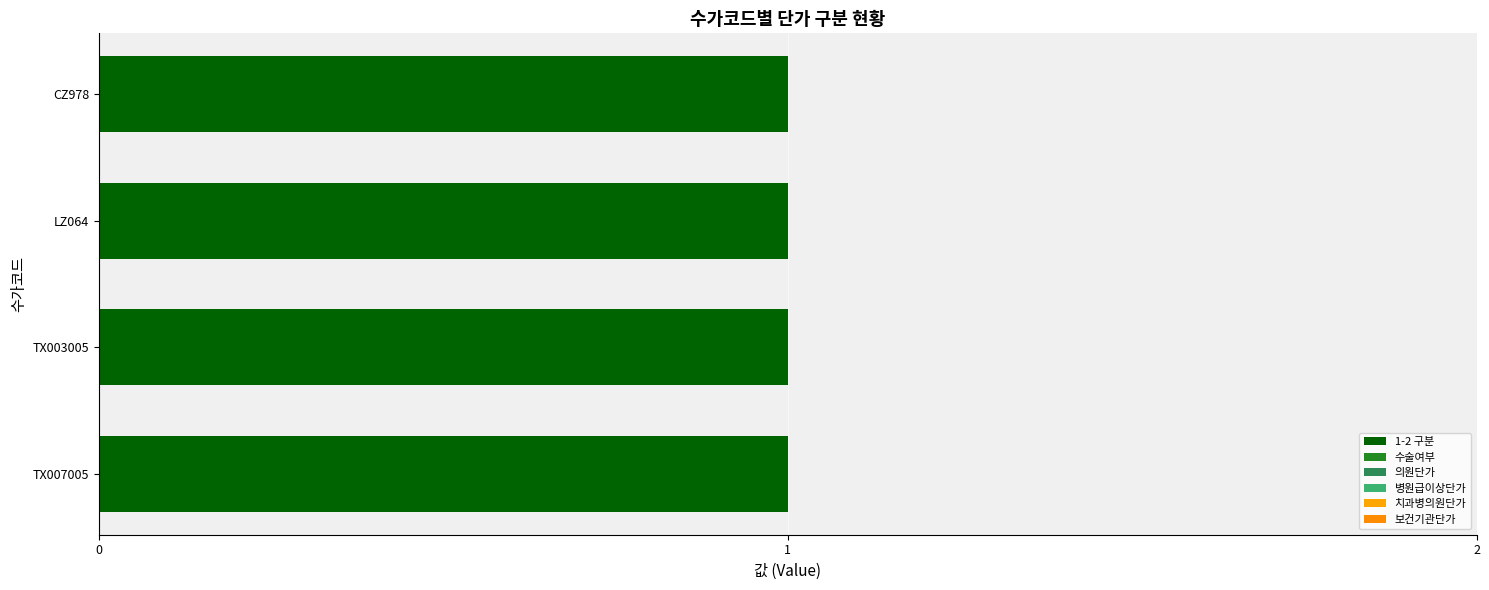

Reading left to right, transcribe all the data shown in this chart.

1-2 구분: CZ978=1	LZ064=1	TX003005=1	TX007005=1
수술여부: CZ978=0	LZ064=0	TX003005=0	TX007005=0
의원단가: CZ978=0	LZ064=0	TX003005=0	TX007005=0
병원급이상단가: CZ978=0	LZ064=0	TX003005=0	TX007005=0
치과병의원단가: CZ978=0	LZ064=0	TX003005=0	TX007005=0
보건기관단가: CZ978=0	LZ064=0	TX003005=0	TX007005=0